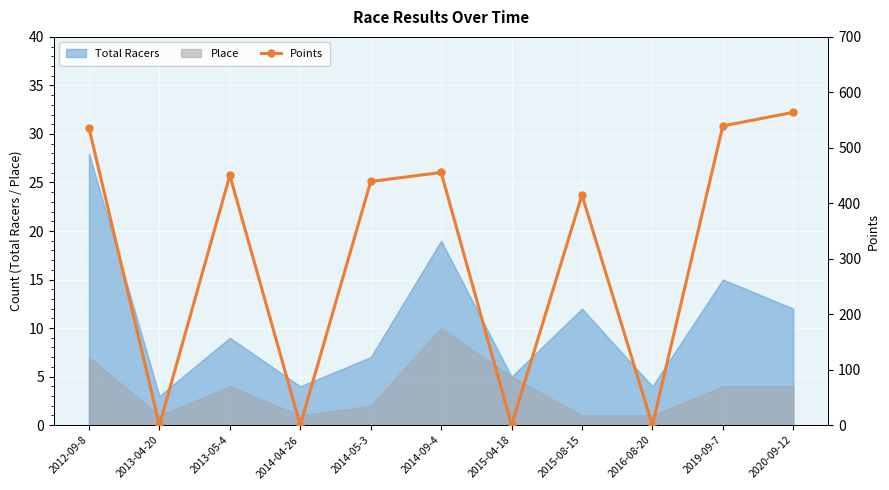

What is the maximum value shown in the chart?

564.0